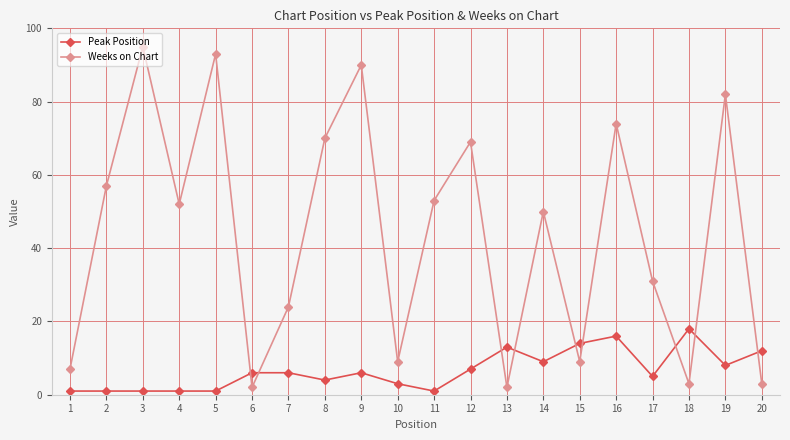

True or false: Peak Position and Weeks on Chart cross at least once.

True